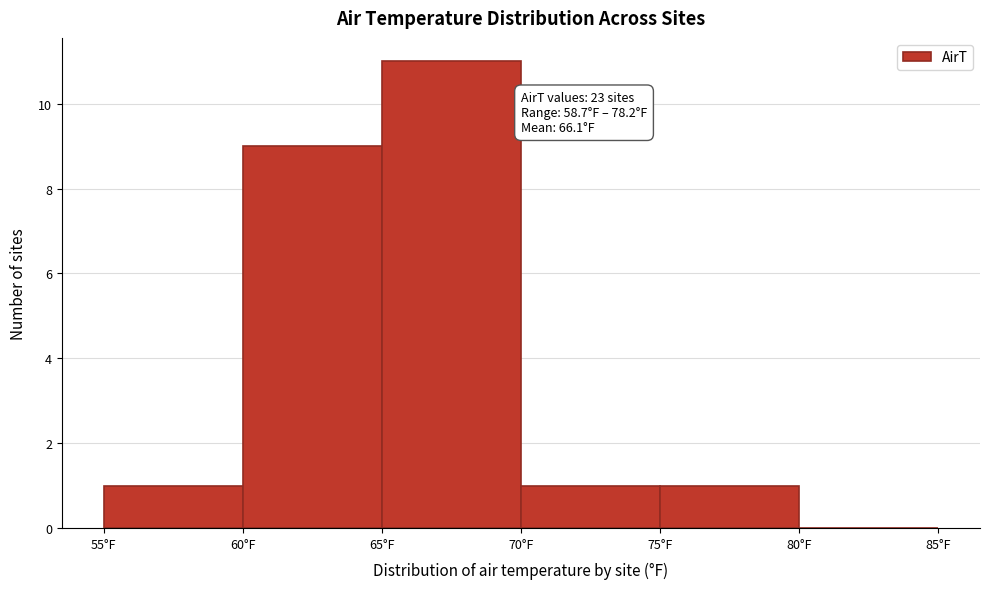

Which range on the x-axis has the tallest bar?

65 to 70